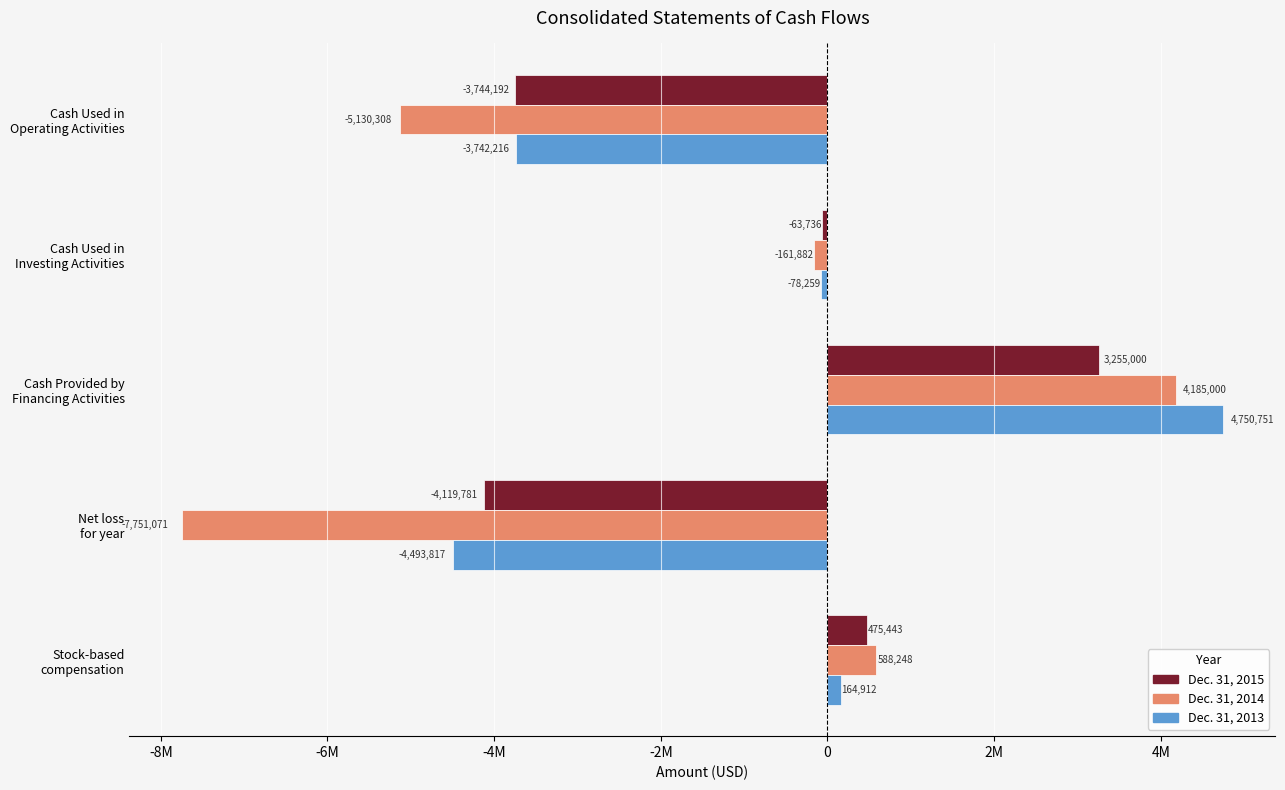

What are all the series names shown in the legend?

Dec. 31, 2015, Dec. 31, 2014, Dec. 31, 2013